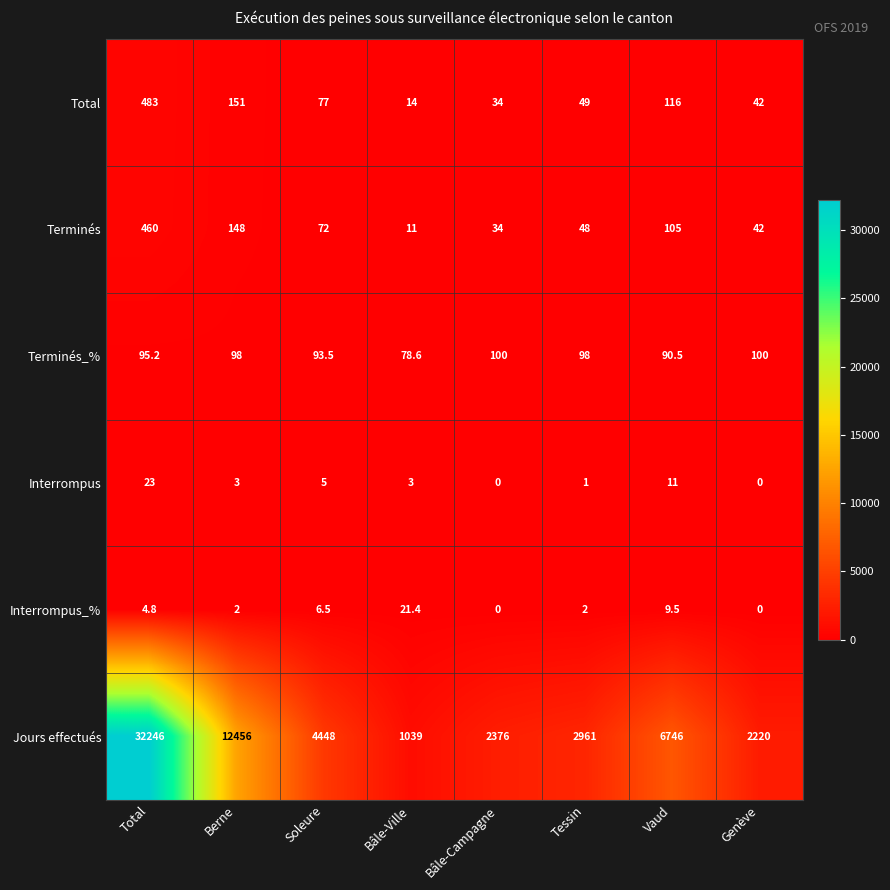

What is the approximate value of Interrompus at Berne?

3.0